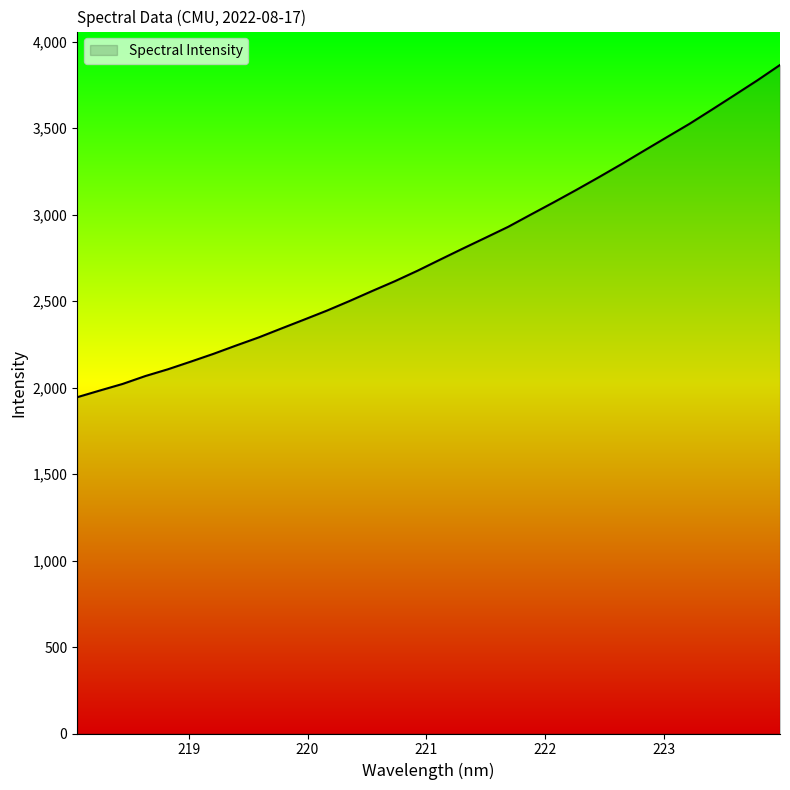

What is the difference between the maximum and minimum values?

1921.2